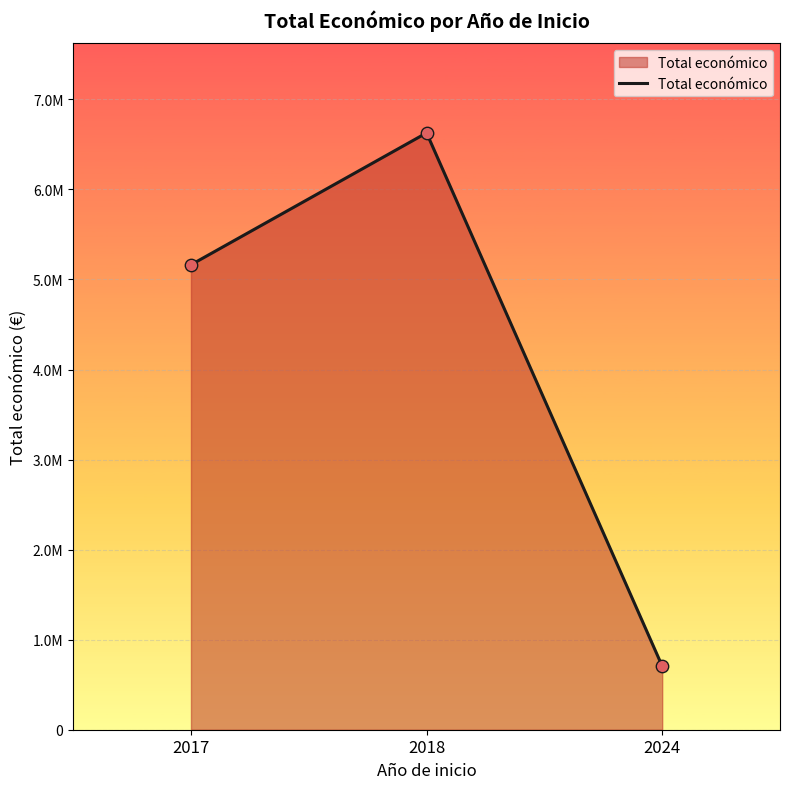

What is the change in value from 2017 to 2018?

+1464669